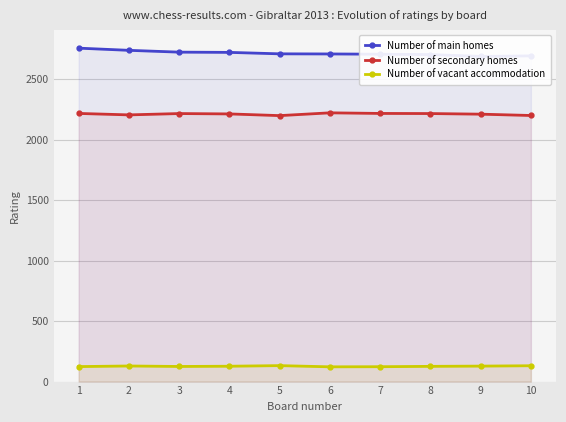

Reading left to right, what are all the values shown in this chart?

Number of main homes: 2758	2740	2725	2723	2711	2710	2708	2705	2690	2694
Number of secondary homes: 2218	2206	2217	2214	2200	2223	2218	2217	2212	2201
Number of vacant accommodation: 124	129	125	127	132	122	123	126	128	131